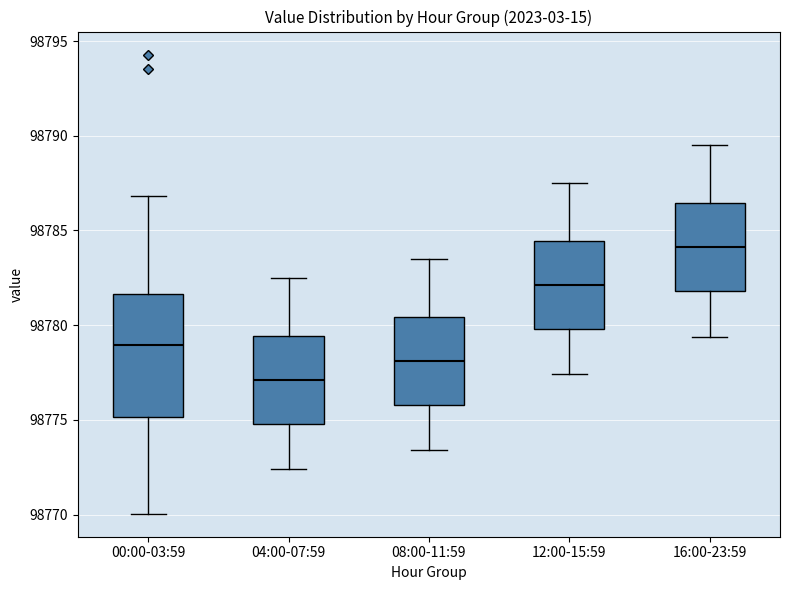

Reading left to right, read every box against the y-axis: the position of its median line, the range the box covers, and the ends of its whiskers. The values are not printed on the chart, so give them approximately, as read against the axis.

00:00-03:59: median 98779.0, box 98775.0 to 98781.5, whiskers 98770.0 to 98787.0
04:00-07:59: median 98777.0, box 98775.0 to 98779.5, whiskers 98772.5 to 98782.5
08:00-11:59: median 98778.0, box 98776.0 to 98780.5, whiskers 98773.5 to 98783.5
12:00-15:59: median 98782.0, box 98780.0 to 98784.5, whiskers 98777.5 to 98787.5
16:00-23:59: median 98784.0, box 98782.0 to 98786.5, whiskers 98779.5 to 98789.5